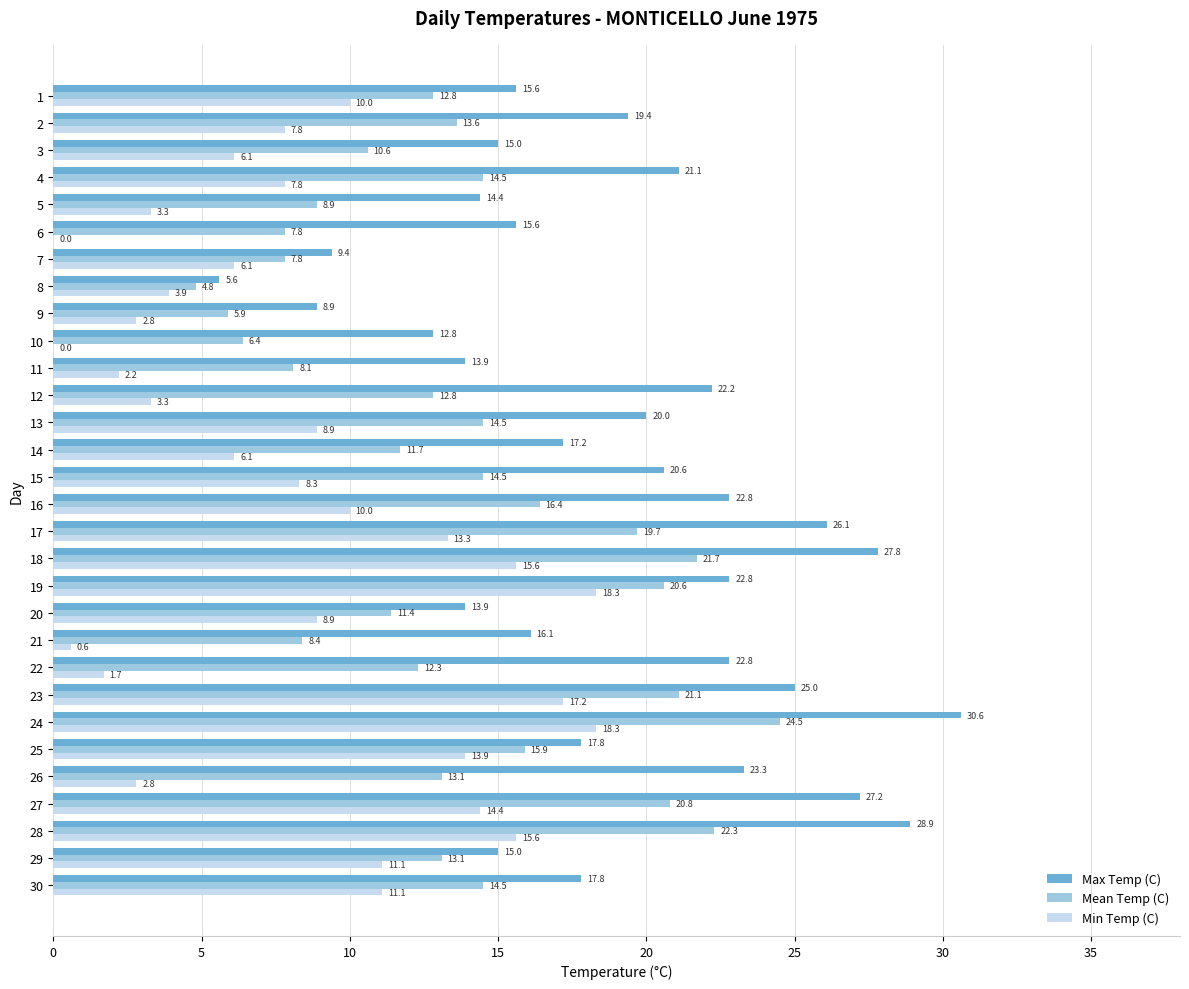

Which series has the largest total across all categories?

Max Temp (C)